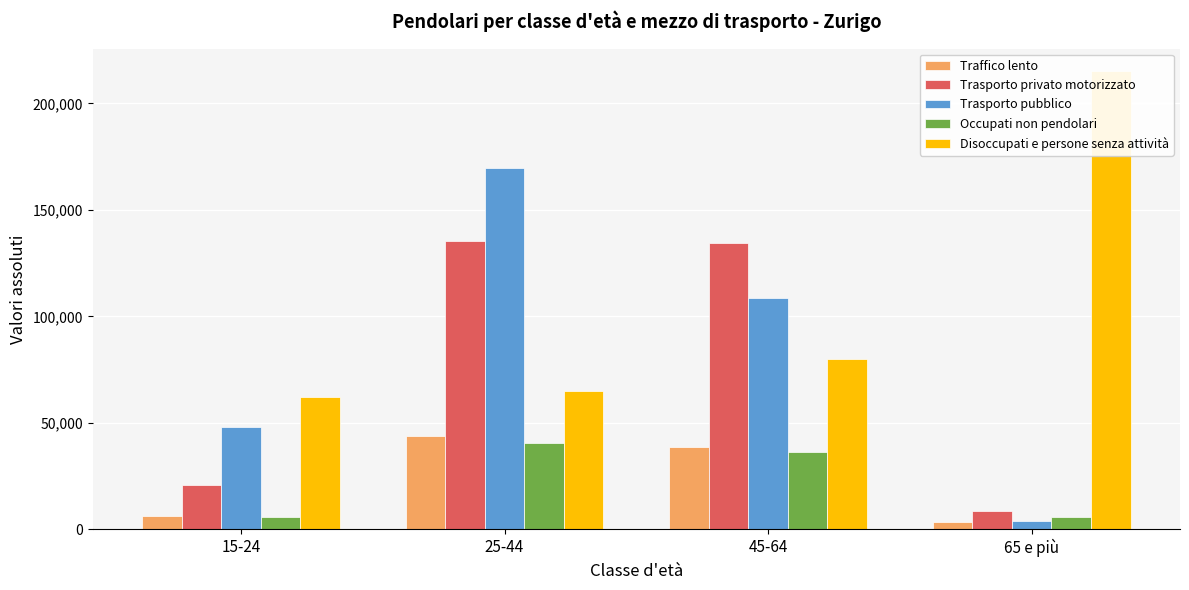

Is it true that Disoccupati e persone senza attività equals 64801.3 at 25-44?

True